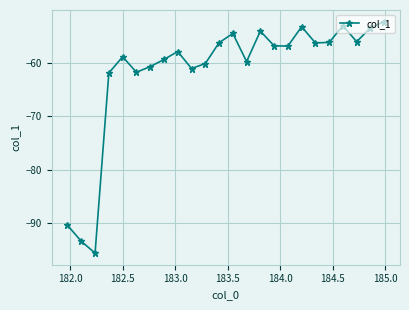

How many lines are shown in the chart?

1